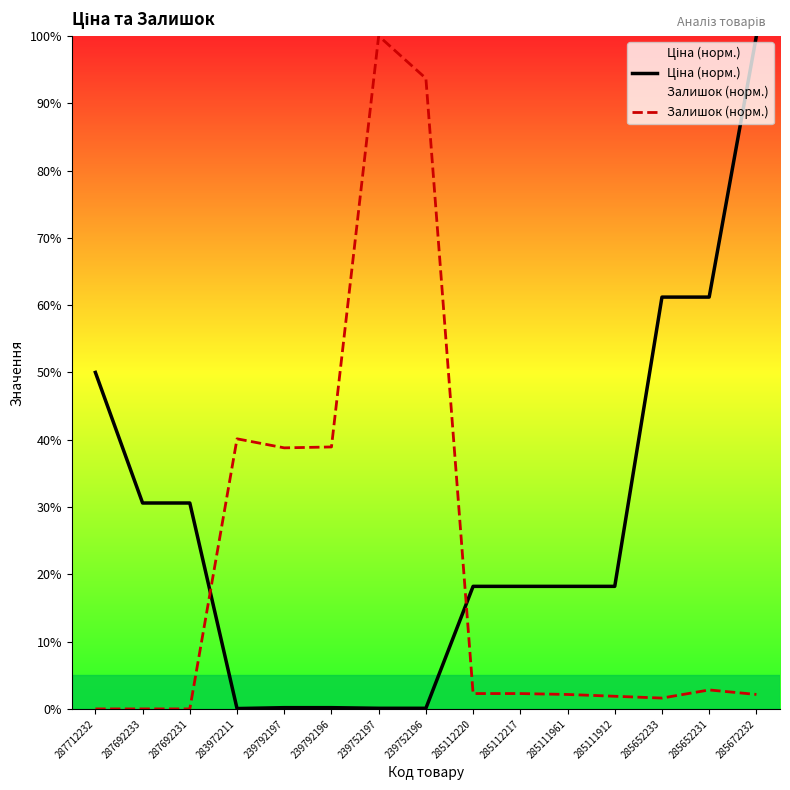

How many lines are shown in the chart?

2